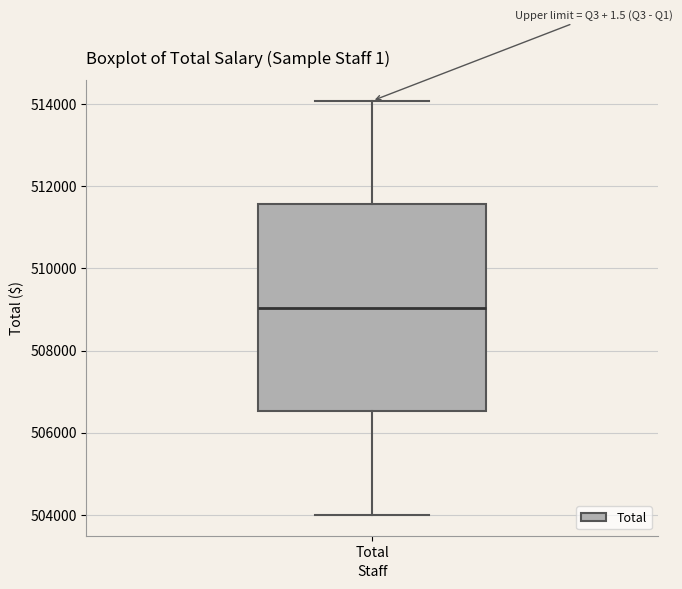

Read this box plot against the y-axis: the position of the median line, the range covered by the box, and the ends of both whiskers. The values are not printed on the chart, so give them approximately, as read against the axis.

median 509000, box 506600 to 511600, whiskers 504000 to 514000